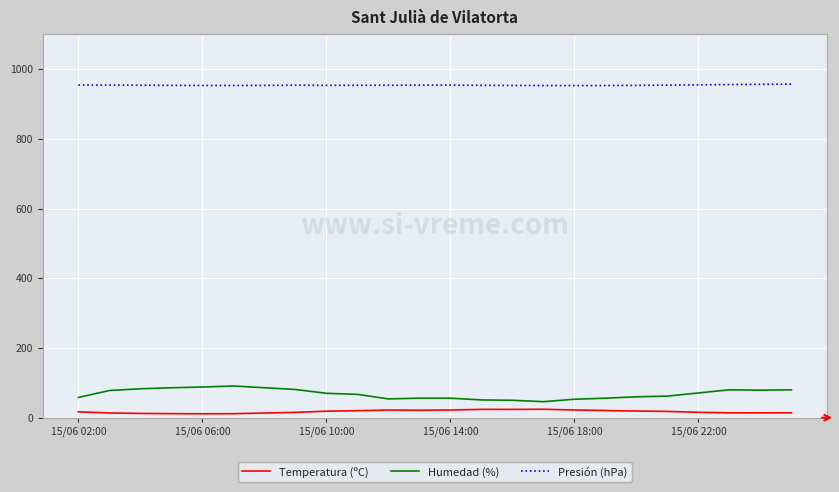

True or false: Humedad (%) and Temperatura (ºC) intersect in this chart.

False